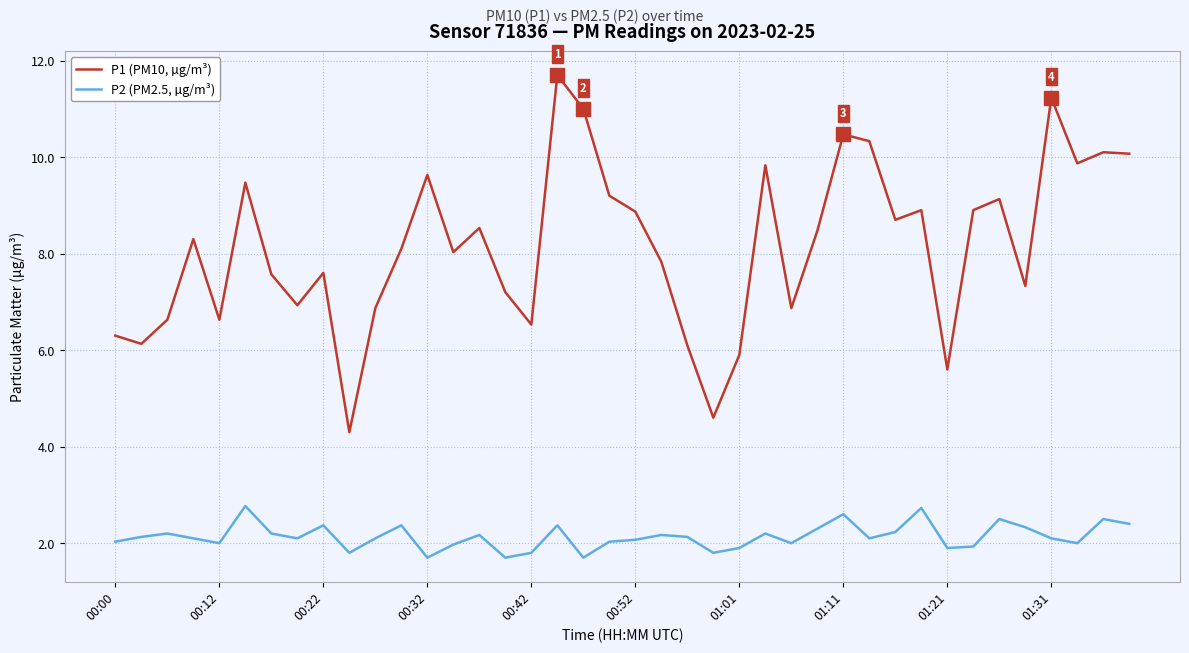

What are all the series names shown in the legend?

P1 (PM10, µg/m³), P2 (PM2.5, µg/m³)